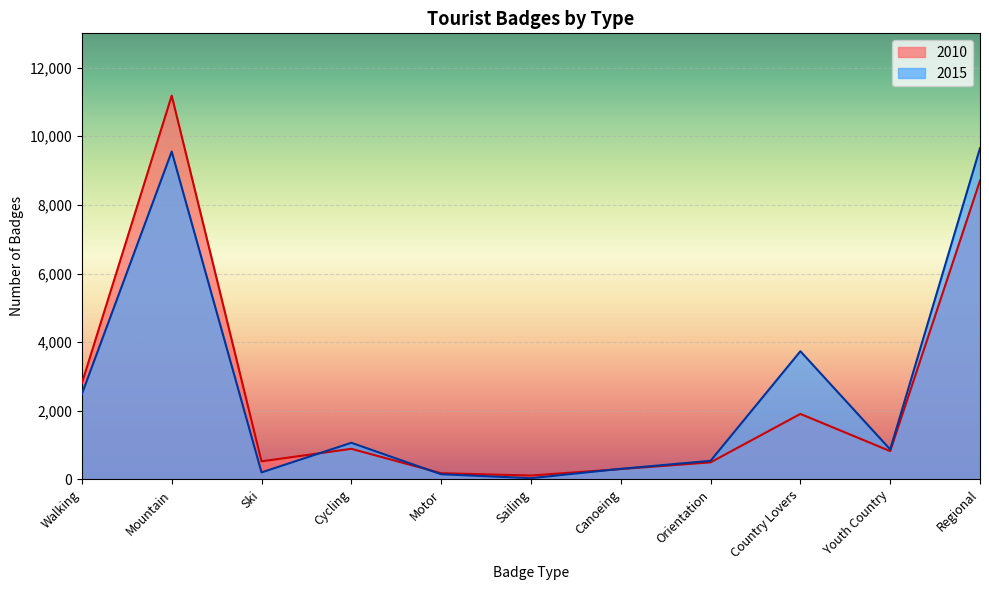

Reading left to right, list all the values displayed in this chart.

2010: Walking=2805	Mountain=11184	Ski=526	Cycling=891	Motor=180	Sailing=112	Canoeing=301	Orientation=496	Country Lovers=1908	Youth Country=824	Regional=8708
2015: Walking=2490	Mountain=9555	Ski=204	Cycling=1067	Motor=150	Sailing=35	Canoeing=308	Orientation=541	Country Lovers=3735	Youth Country=873	Regional=9654